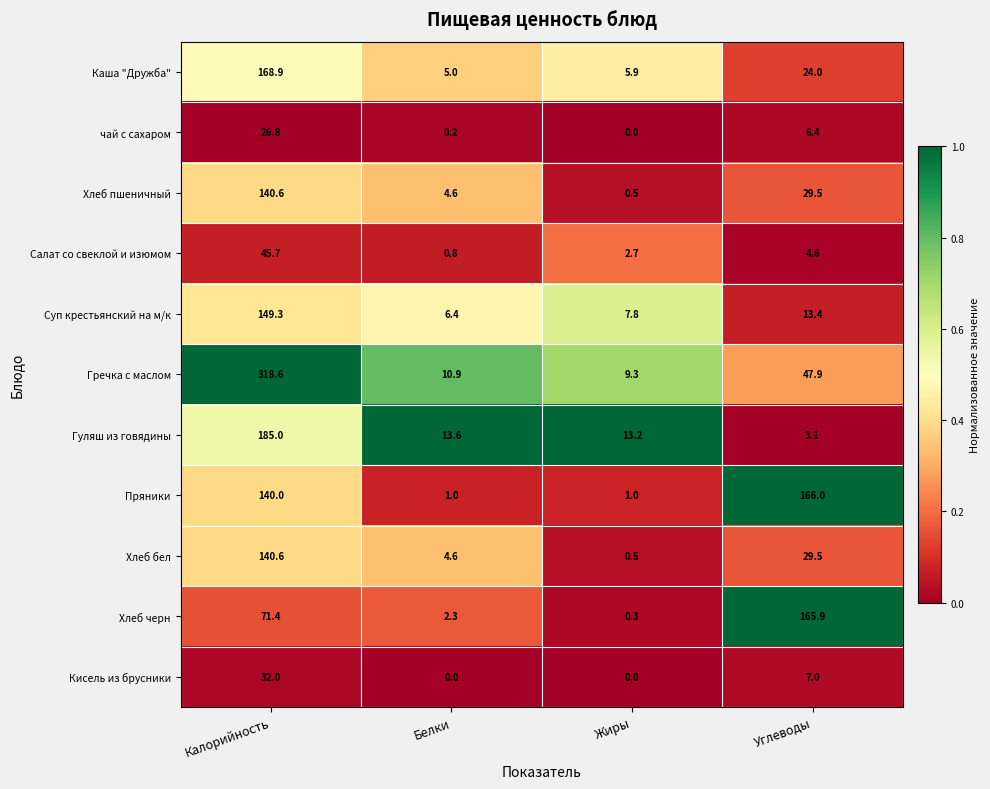

List the labels in order of Салат со свеклой и изюмом value, largest first.

Калорийность, Углеводы, Жиры, Белки